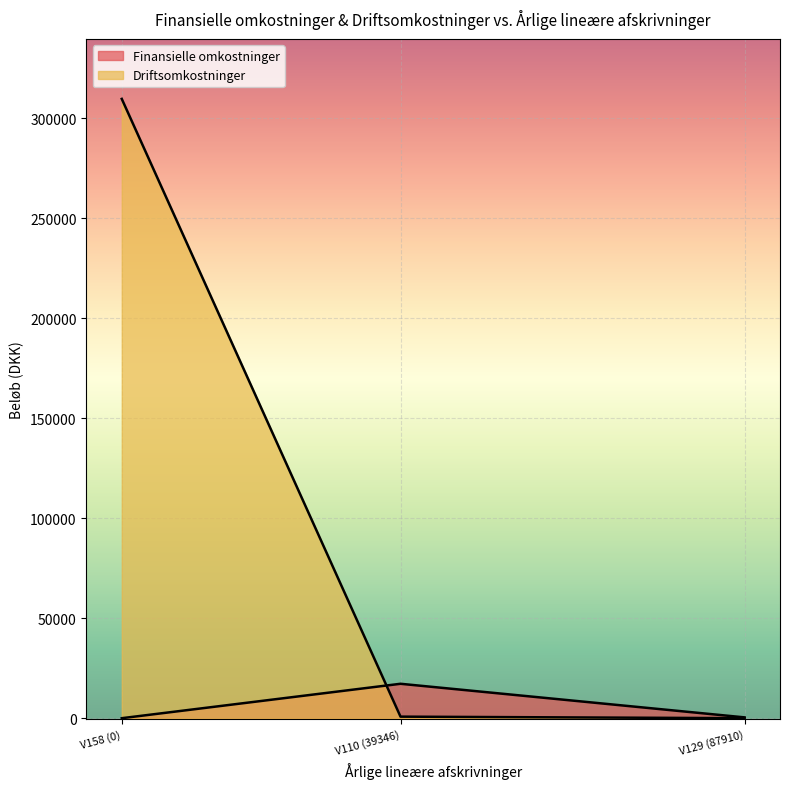

True or false: the data shows 0 at V158 (0).

True